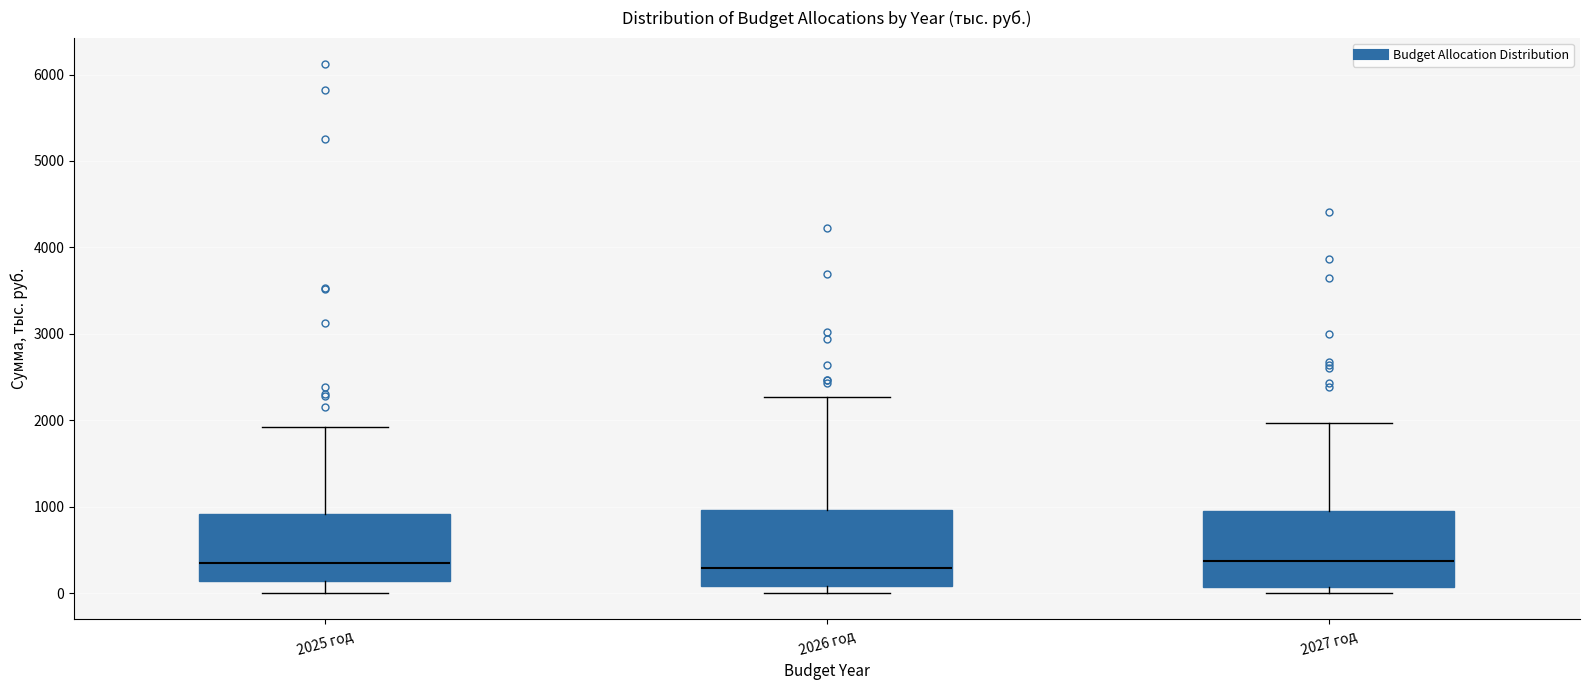

Reading left to right, transcribe this box plot: for each box, give where its median line is, the range the box spans, and where its two whiskers end, as read against the y-axis. The values are not printed on the chart, so give them approximately, as read against the axis.

2025 год: median 400, box 100 to 900, whiskers 0 to 1900
2026 год: median 300, box 100 to 1000, whiskers 0 to 2300
2027 год: median 400, box 100 to 1000, whiskers 0 to 2000